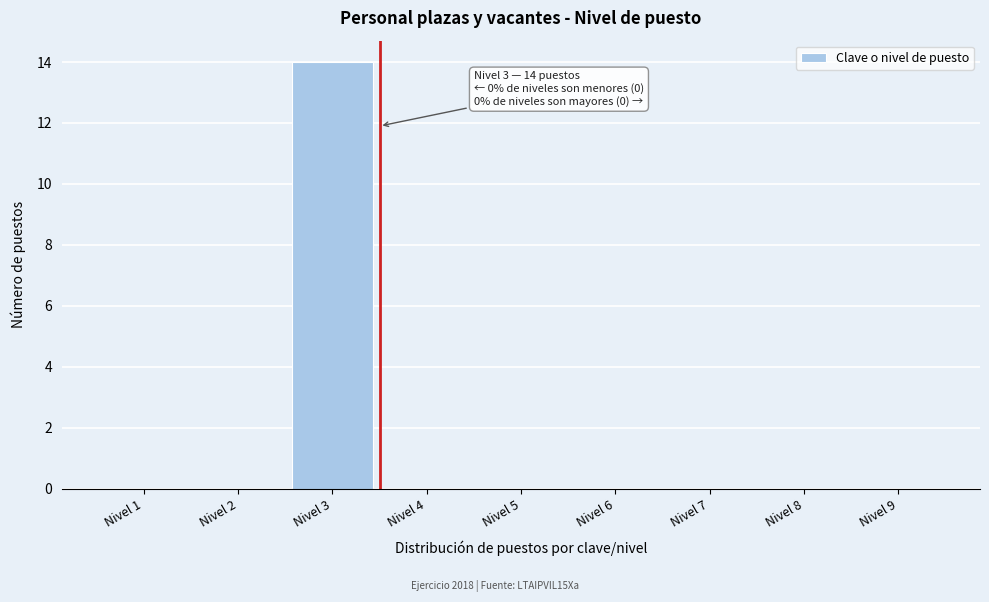

Reading left to right, what are all the values shown in this chart?

Nivel 1=0	Nivel 2=0	Nivel 3=14	Nivel 4=0	Nivel 5=0	Nivel 6=0	Nivel 7=0	Nivel 8=0	Nivel 9=0